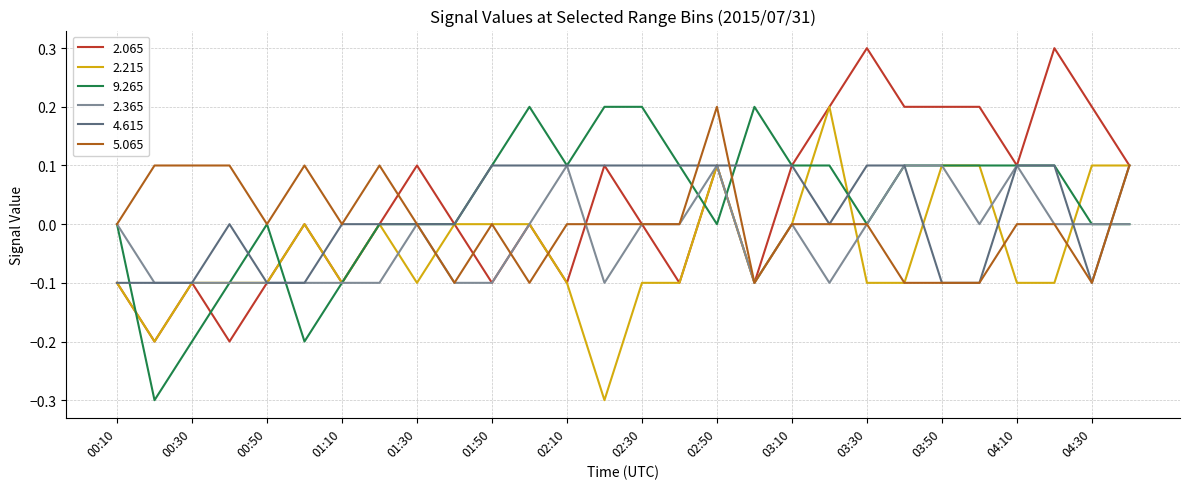

What is the minimum value shown in the chart?

-0.3